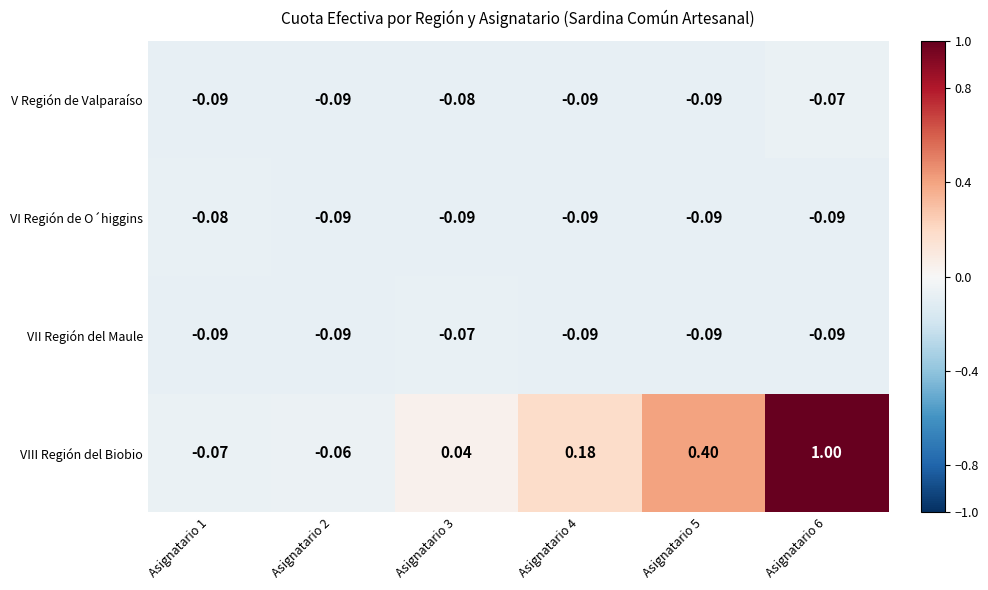

Which series has the largest total across all categories?

VIII Región del Biobio